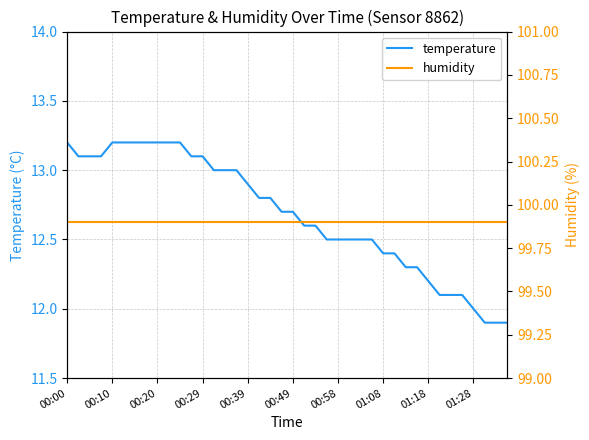

What are all the series names shown in the legend?

temperature, humidity